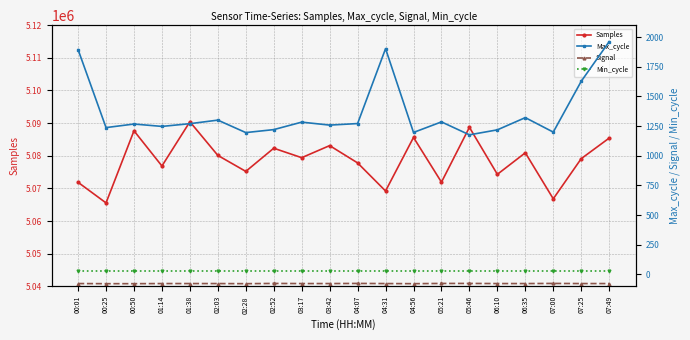

The Max_cycle series shows 1220 at 02:52. True or false?

True